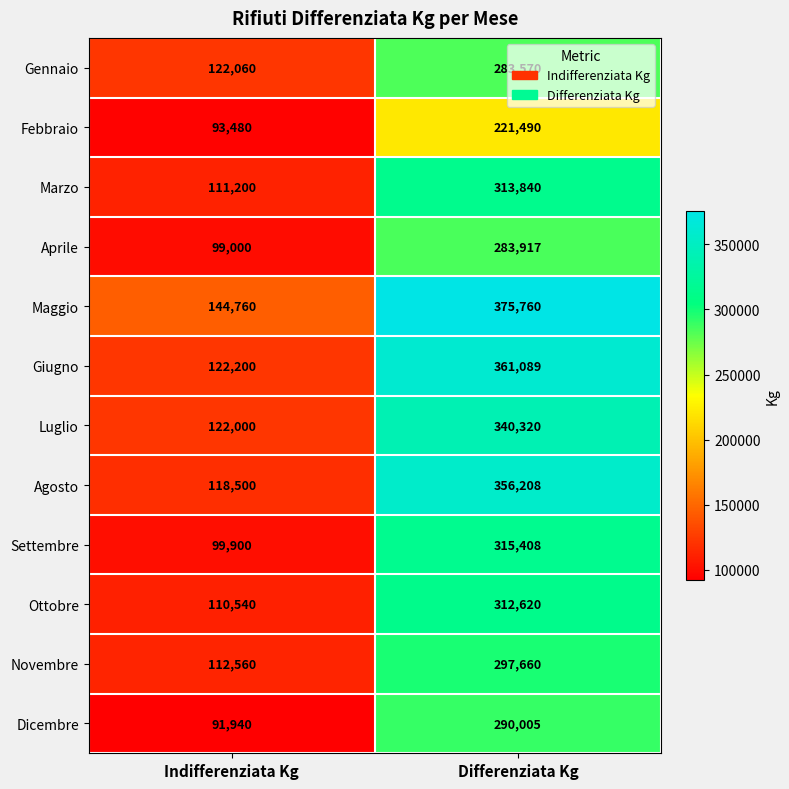

At which category is the sum across all series the highest?

Differenziata Kg